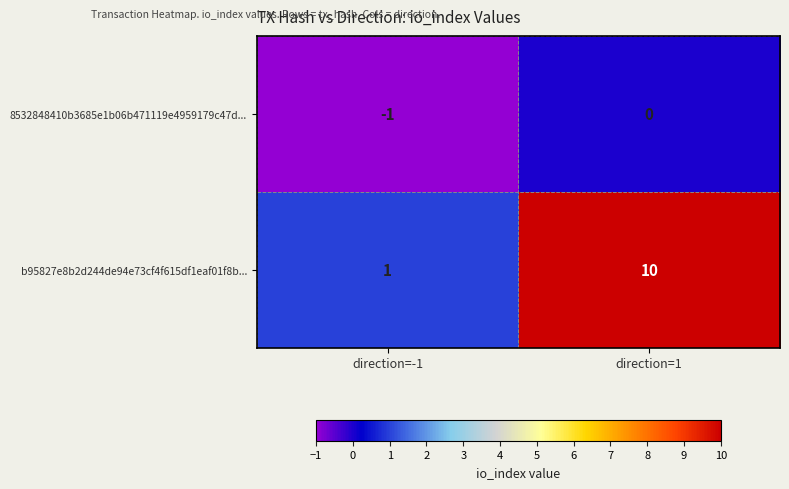

At how many categories does at least one series exceed 4?

1